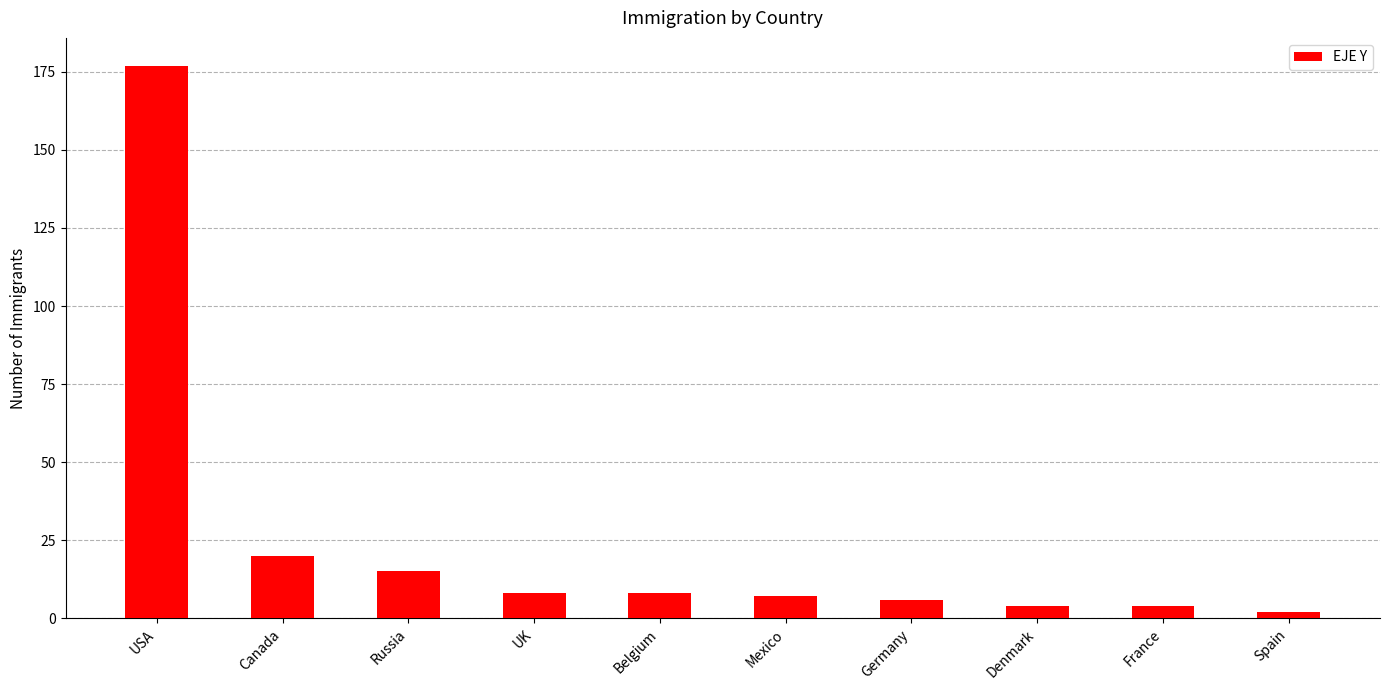

At which category does the chart reach its minimum across all series?

Spain